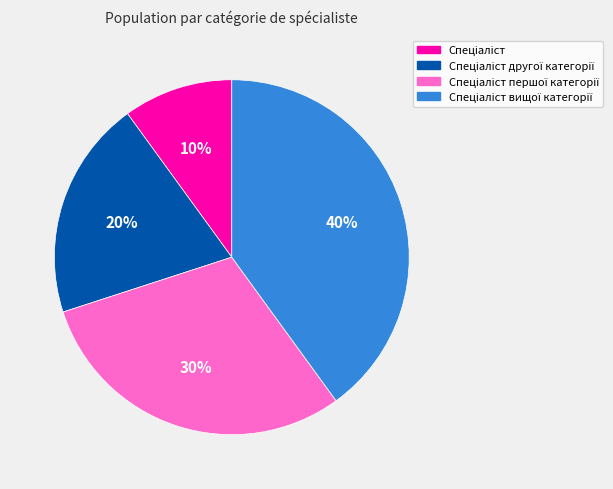

Is there any slice that represents more than half of the pie?

No